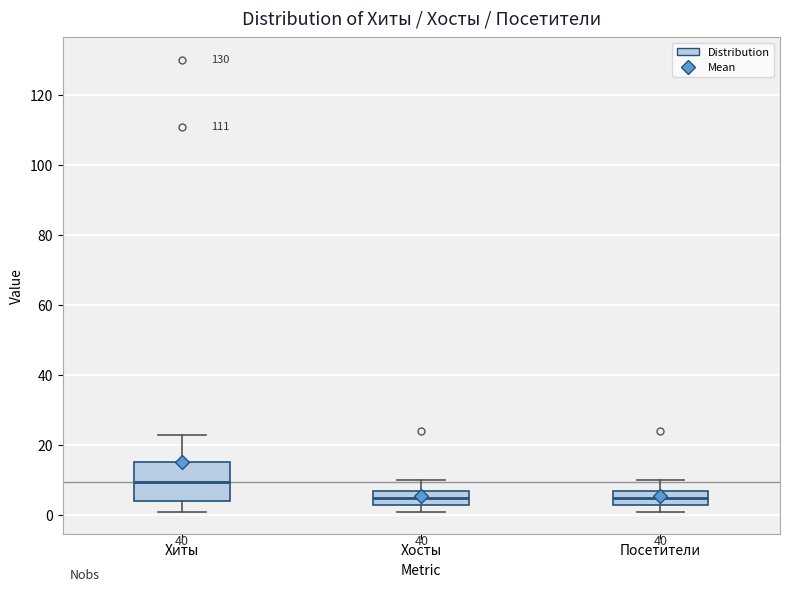

Reading left to right, read every box against the y-axis: the position of its median line, the range the box covers, and the ends of its whiskers. The values are not printed on the chart, so give them approximately, as read against the axis.

Хиты: median 10, box 4 to 16, whiskers 2 to 24
Хосты: median 6, box 4 to 8, whiskers 2 to 10
Посетители: median 6, box 4 to 8, whiskers 2 to 10